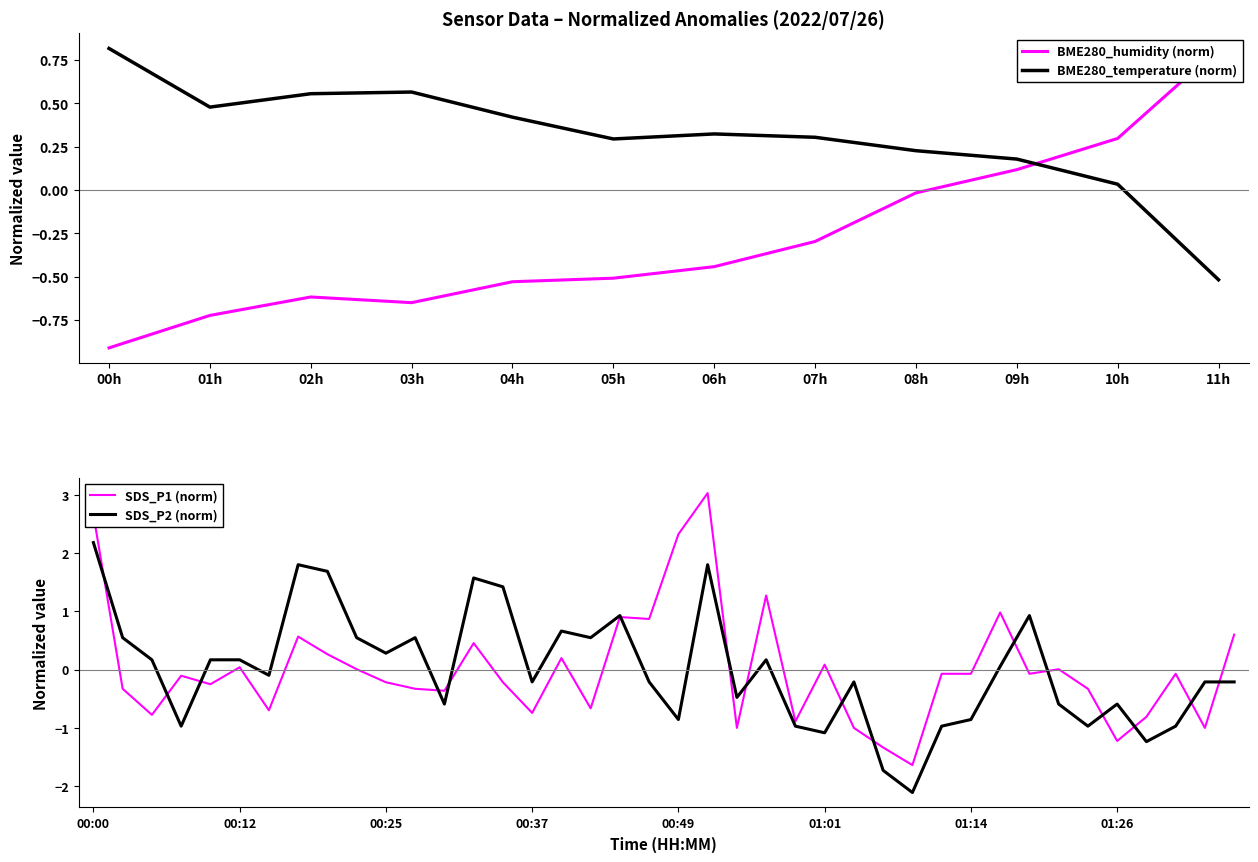

The value of SDS_P1 at 00:19 is 0.1. True or false?

False